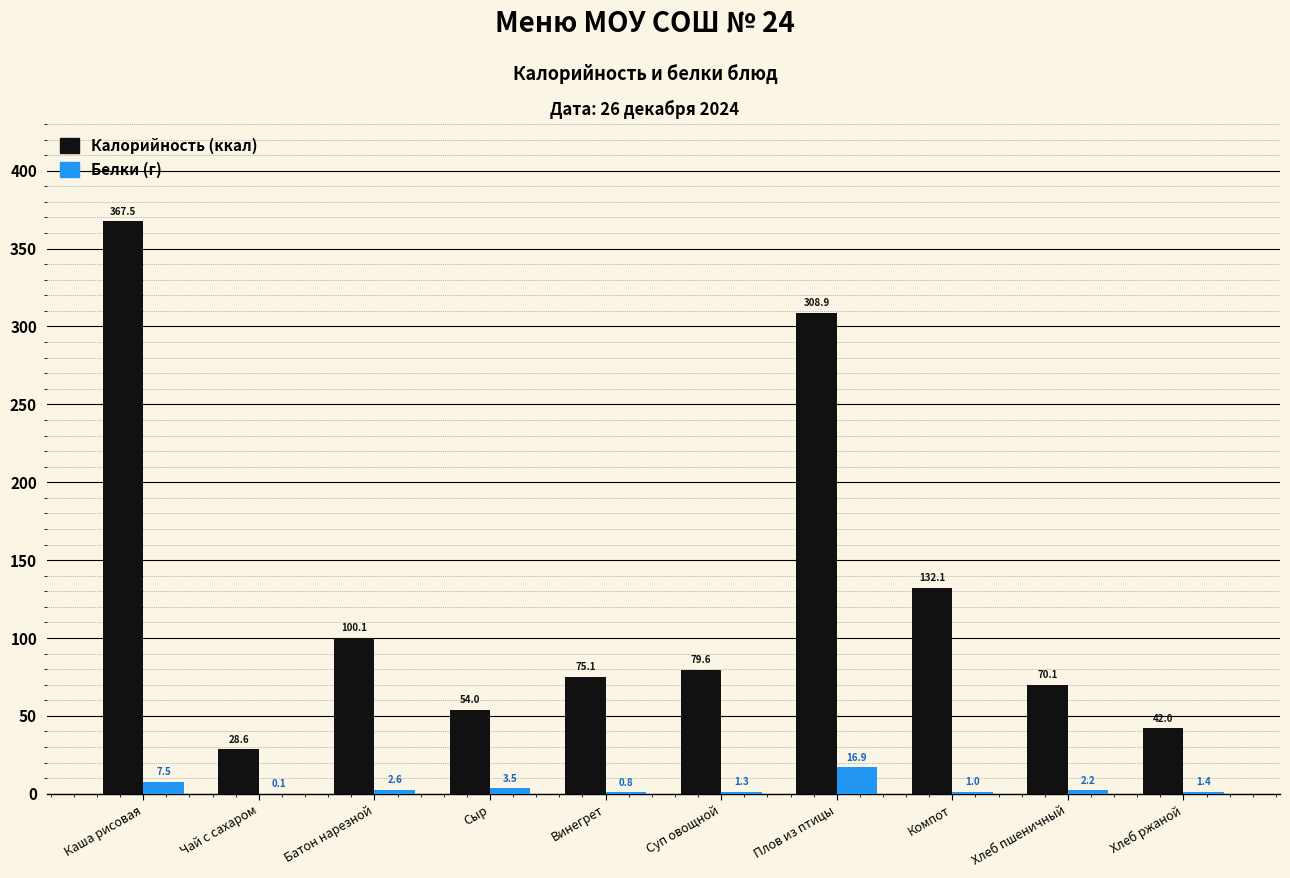

What is the total value across all series at Чай с сахаром?

28.7